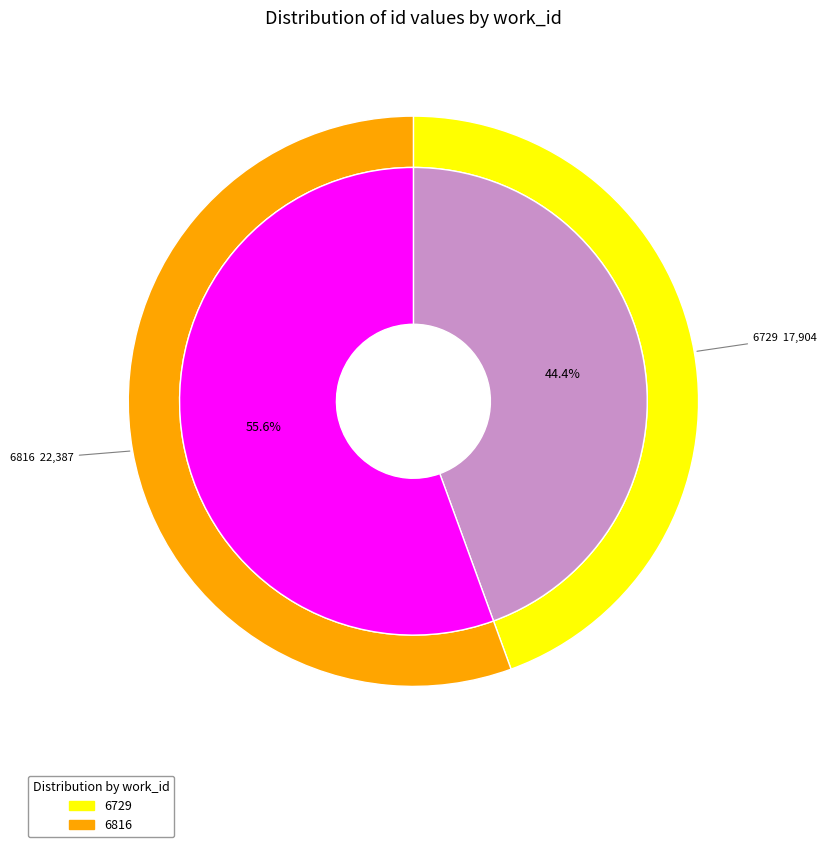

Count the number of slices in the pie.

2